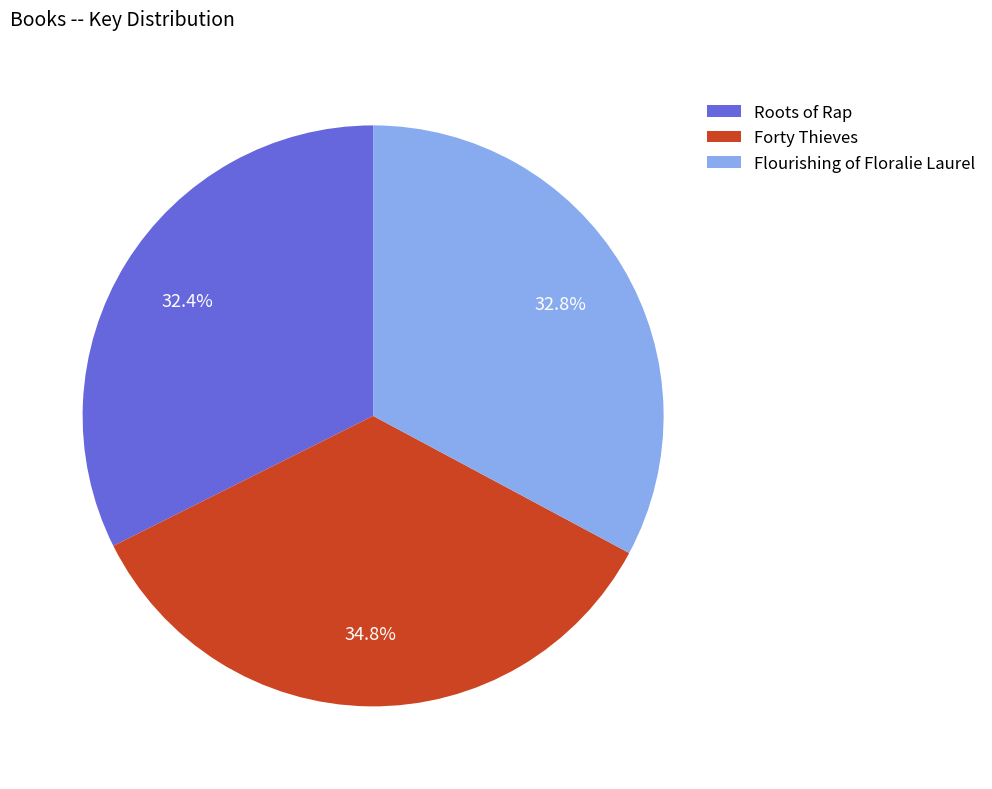

Approximately how many times larger is the value at Flourishing of Floralie Laurel compared to Forty Thieves?

0.9